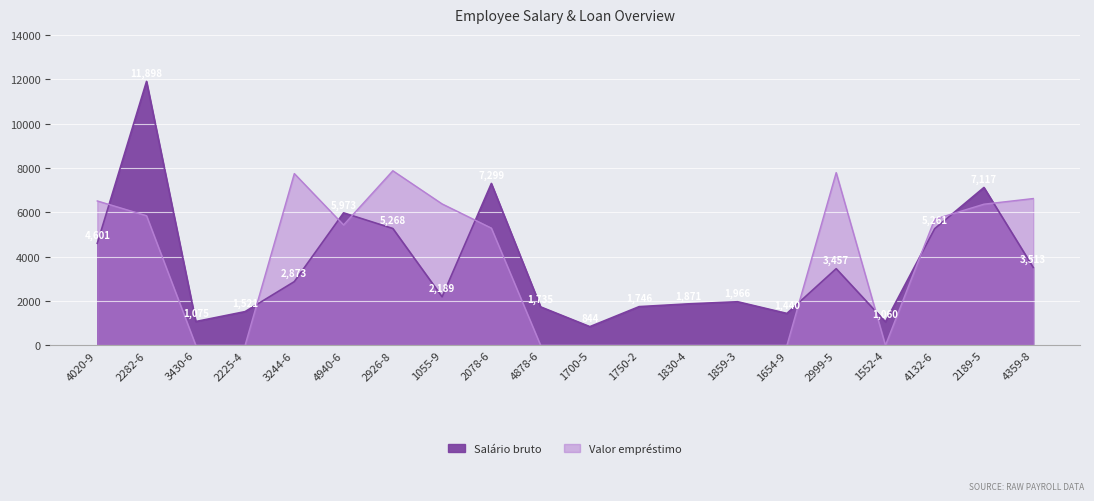

Reading left to right, what are all the values shown in this chart?

4600.8	11898.5	1075.0	1520.8	2873.0	5973.1	5268.0	2188.6	7298.7	1735.0	843.9	1746.2	1871.1	1966.3	1439.5	3456.9	1060.1	5261.3	7117.4	3513.1